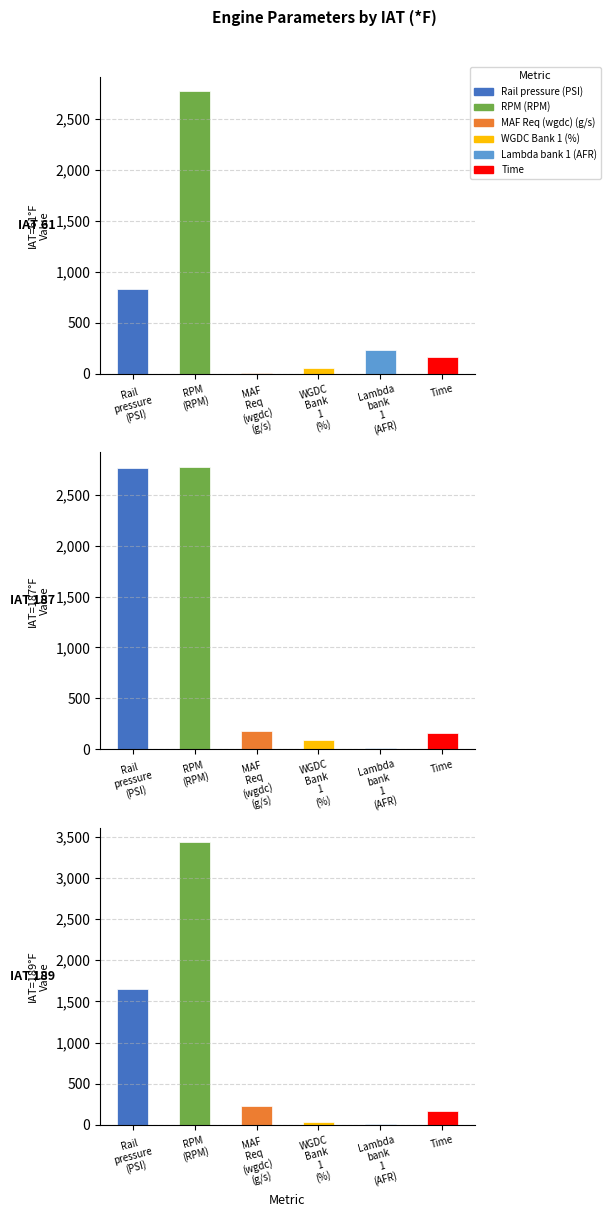

What is the average value of the Lambda bank 1 (AFR) series?

87.1